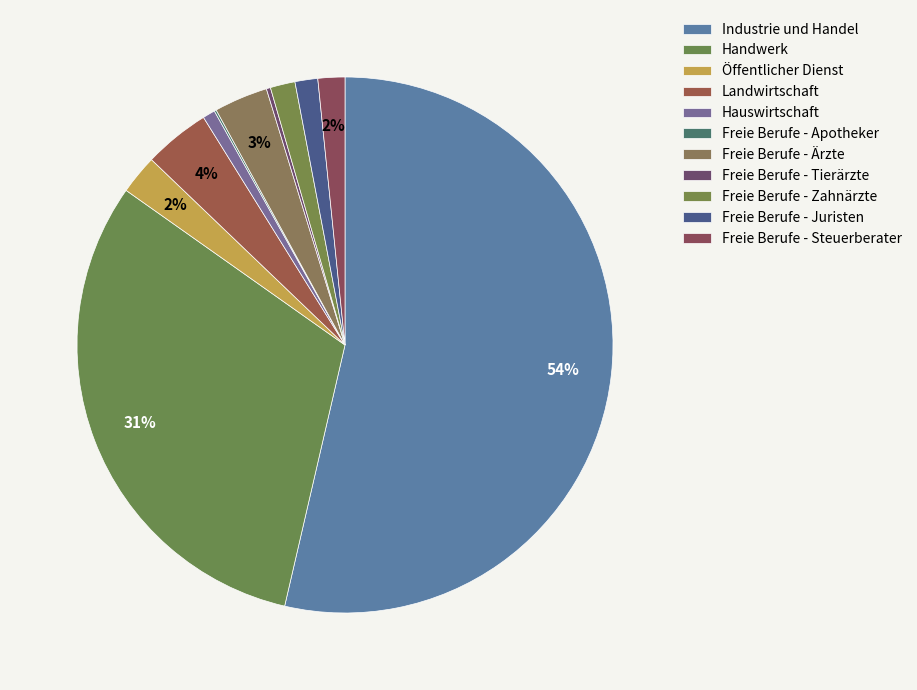

Is it true that Handwerk is 31% of the pie?

True